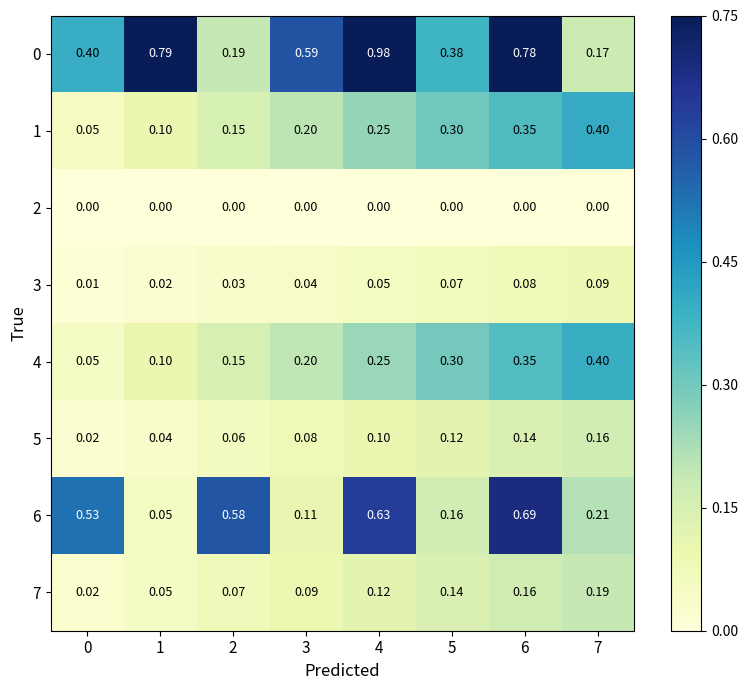

Is the value of 6 at 4 greater than the value of 5 at 2?

Yes